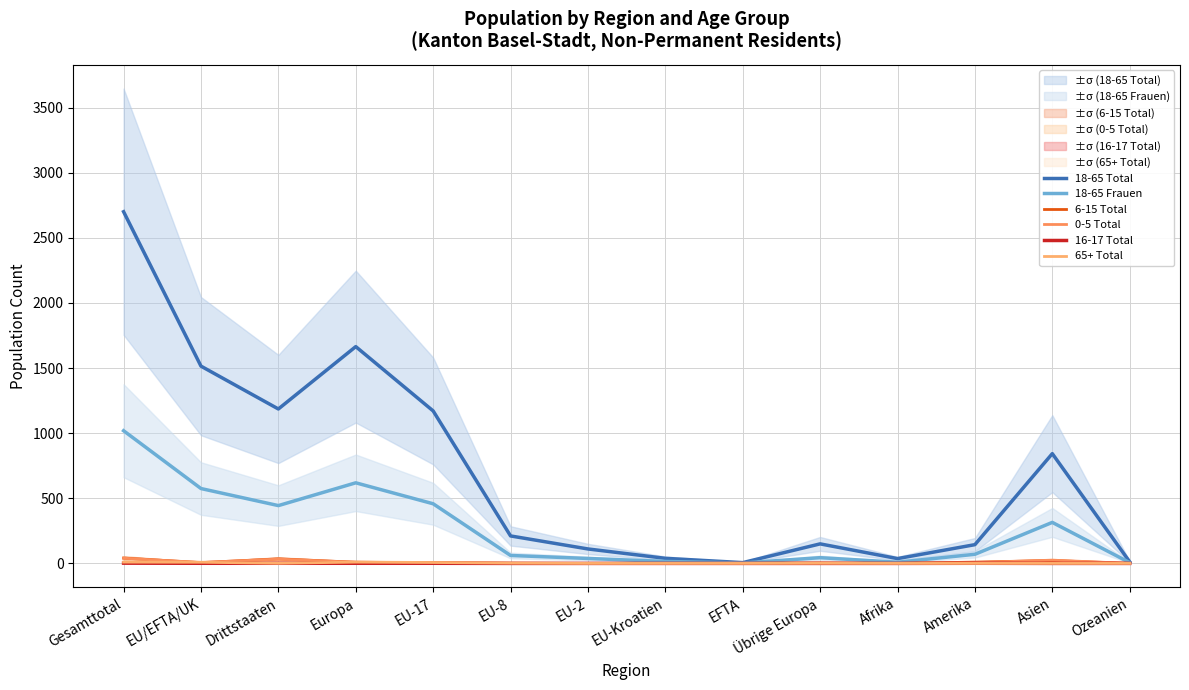

What is the label of the 1st point from the right?

Ozeanien